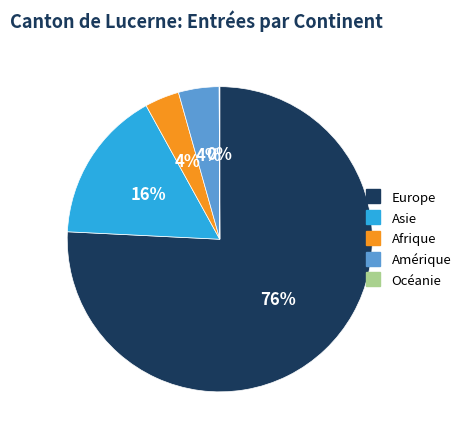

Is the sum of Asie and Amérique greater than half?

No